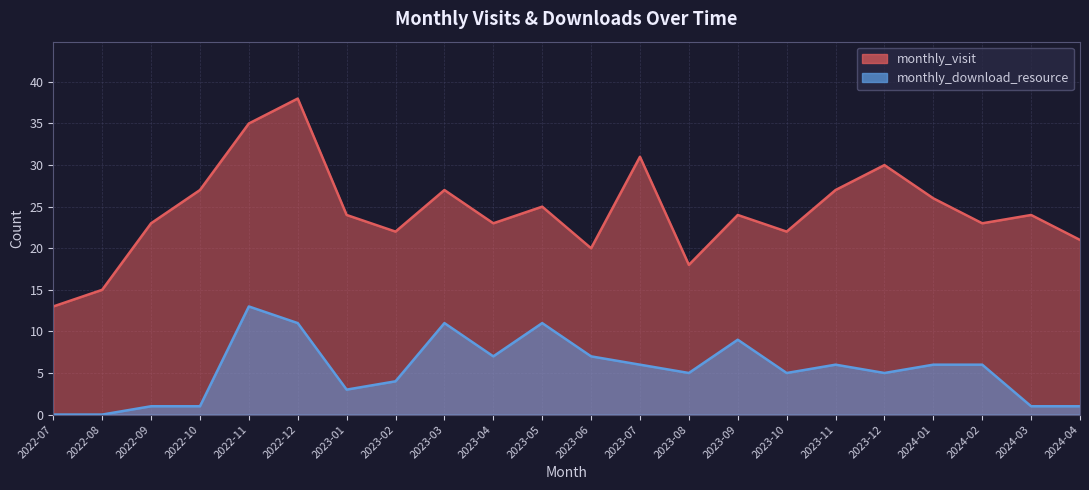

What position from the left is 2023-04?

10